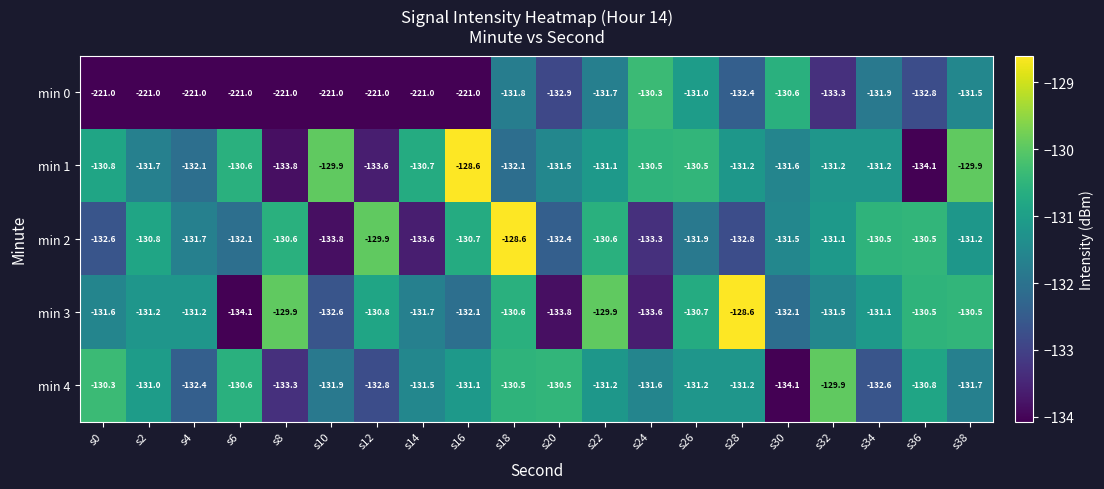

At which label is min 4 closest to -132?

s10